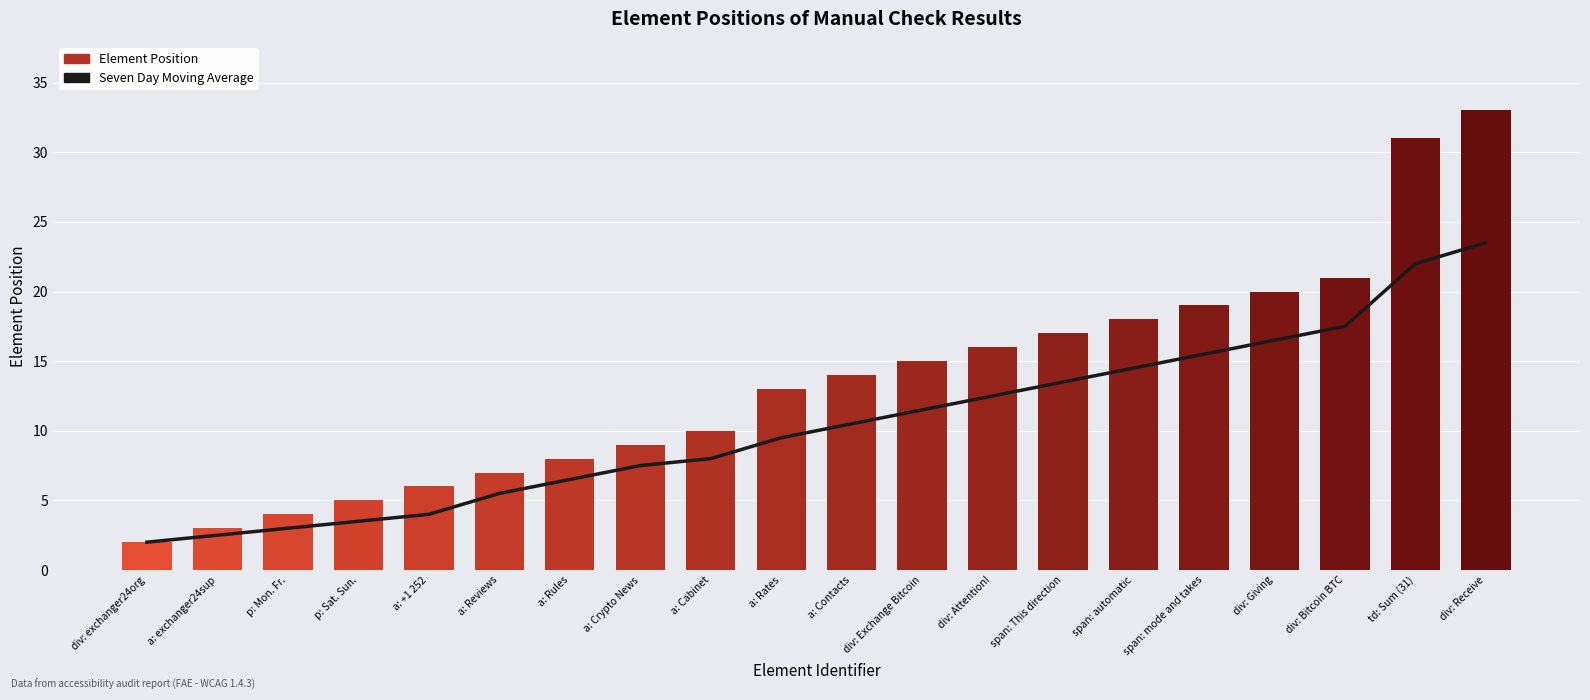

What is the sum of the Element Position values at div: Attention! and a: Rates?

29.0